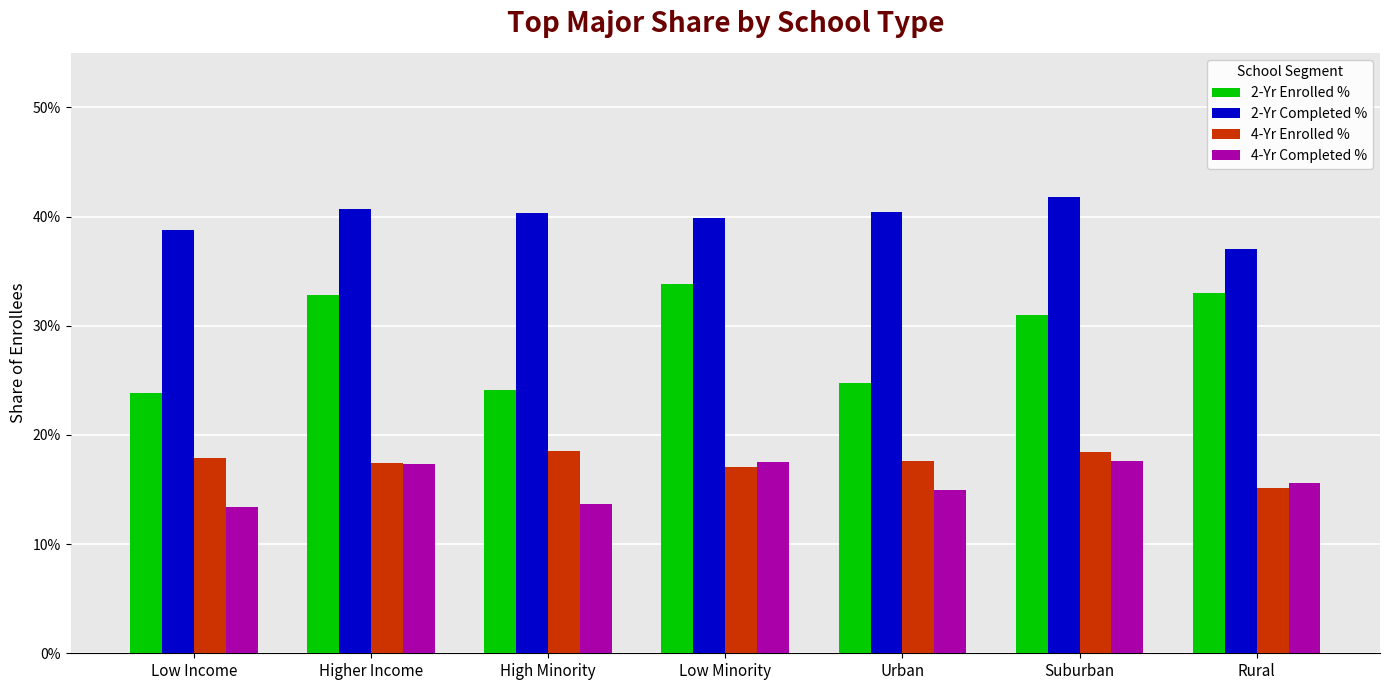

Rank the series at High Minority from lowest to highest value.

4-Yr Completed %, 4-Yr Enrolled %, 2-Yr Enrolled %, 2-Yr Completed %